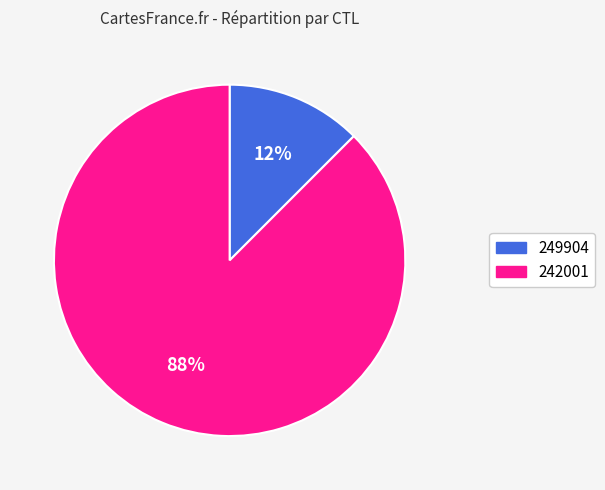

Is it true that 242001 is 88% of the pie?

True